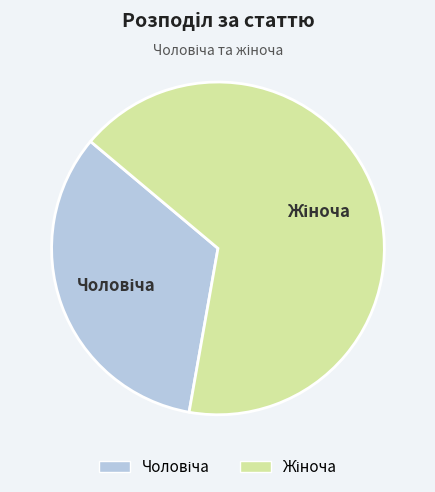

Does any single category account for the majority?

Yes